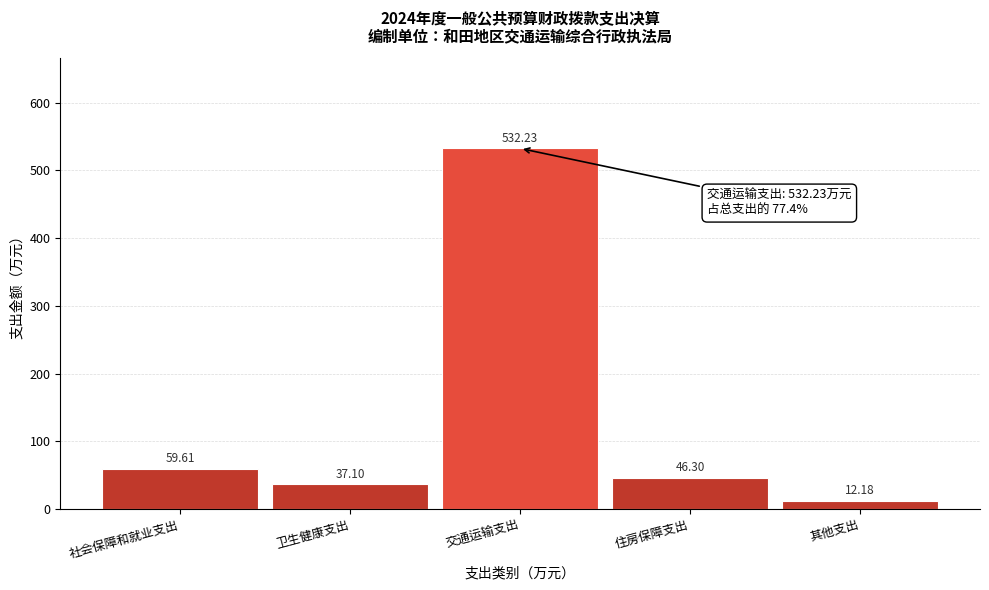

List the labels in order of value, largest first.

交通运输支出, 社会保障和就业支出, 住房保障支出, 卫生健康支出, 其他支出